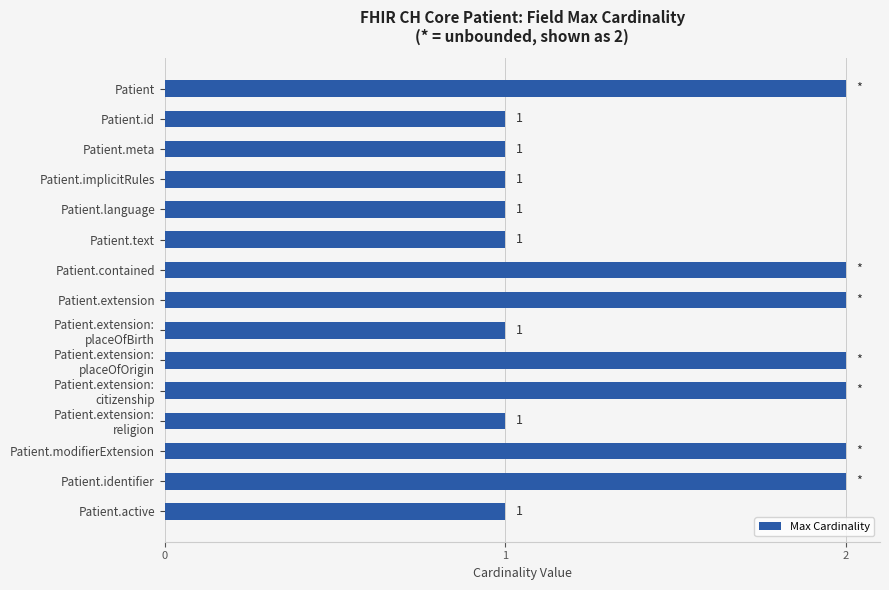

Count the values in the range 1 to 2.

15